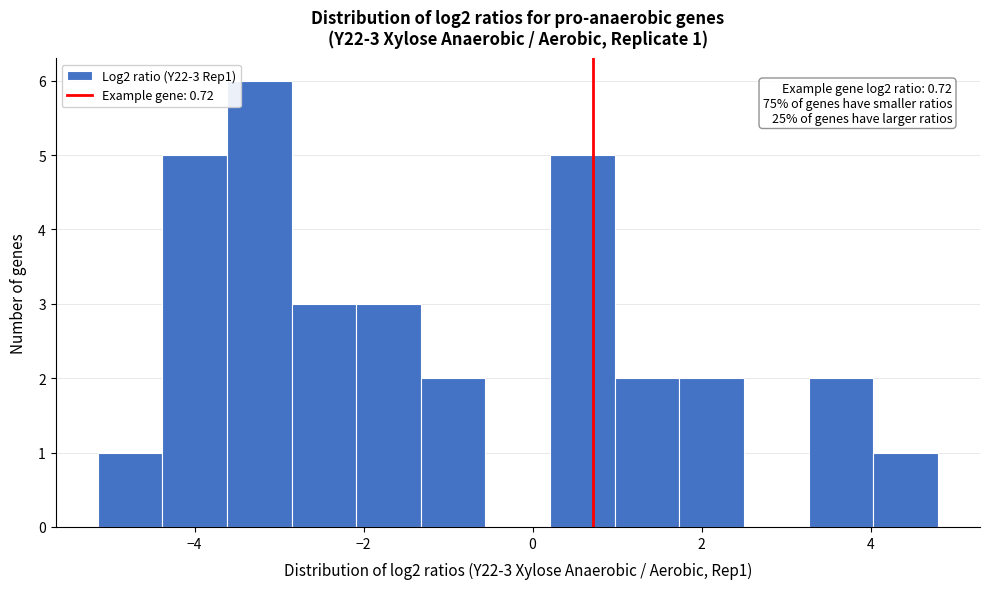

Around what value on the x-axis is the tallest bar? Give the approximate position of its centre, as read against the axis.

-3.2